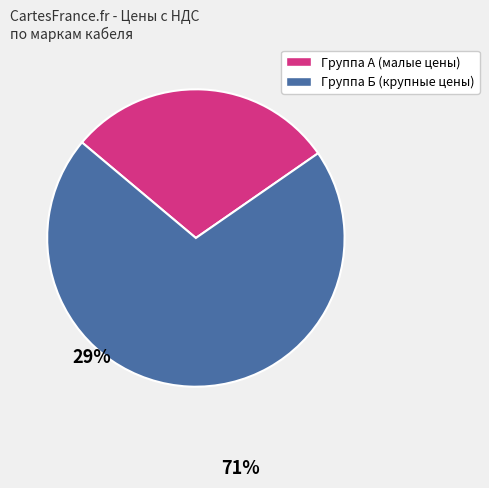

Is there a majority slice in this chart?

Yes